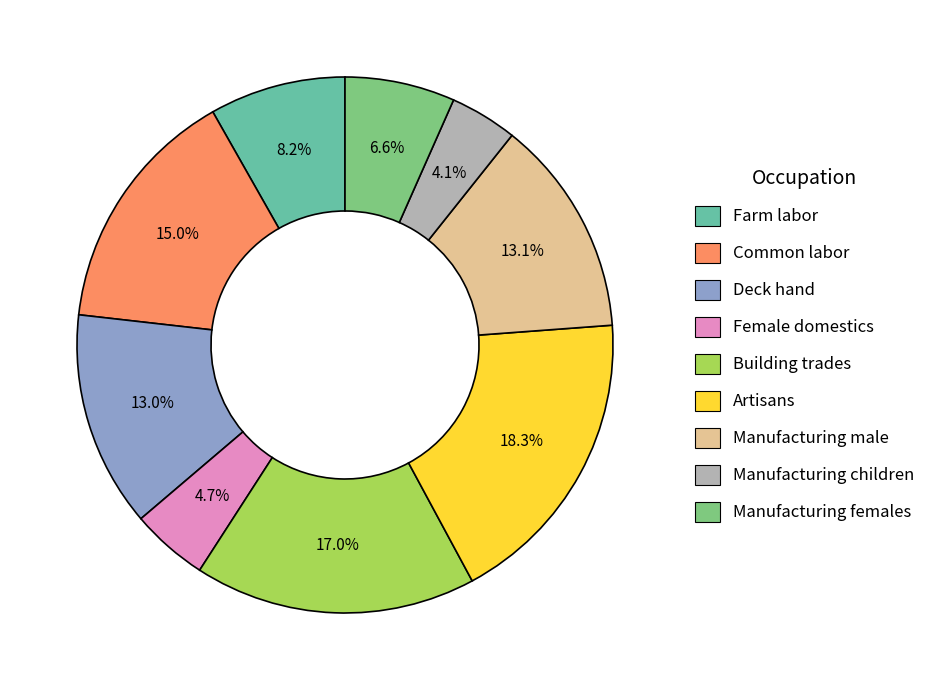

To the nearest percent, what is the difference between the largest and smallest slice percentages?

14%